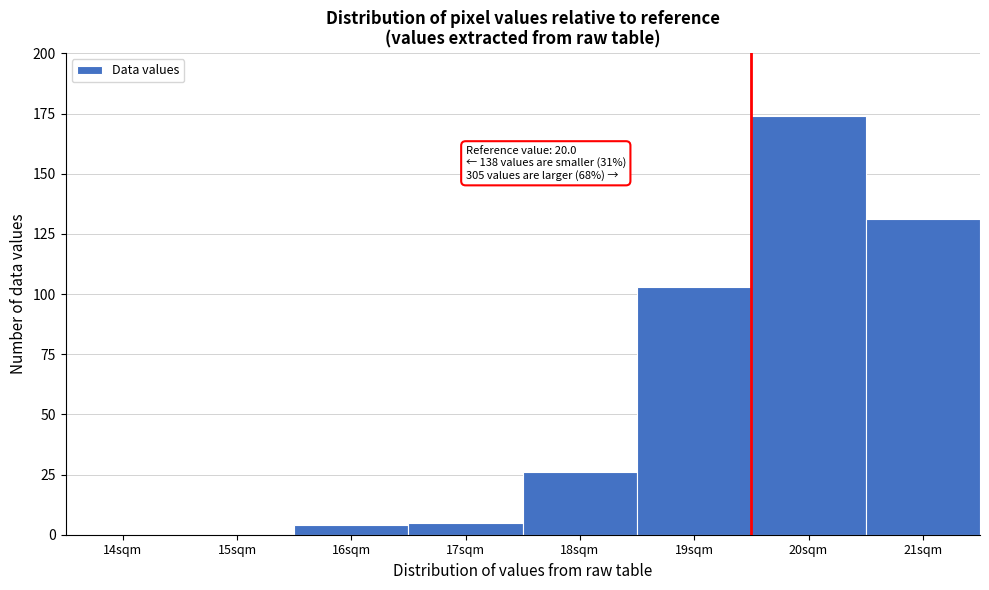

Reading left to right, what are all the values shown in this chart?

14sqm=0	15sqm=0	16sqm=4	17sqm=5	18sqm=26	19sqm=103	20sqm=174	21sqm=131